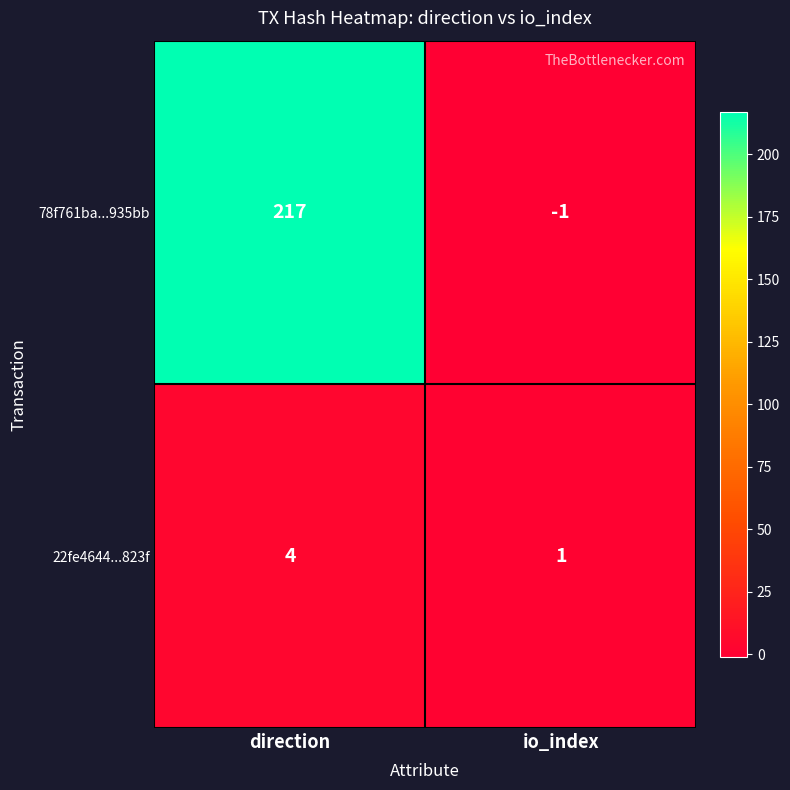

At which category is the sum across all series the highest?

direction